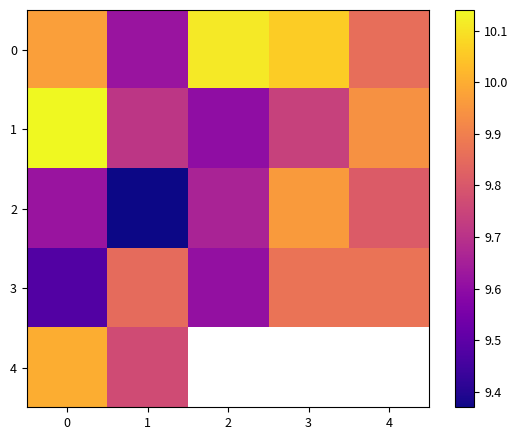

At which label is 4 closest to 9?

1